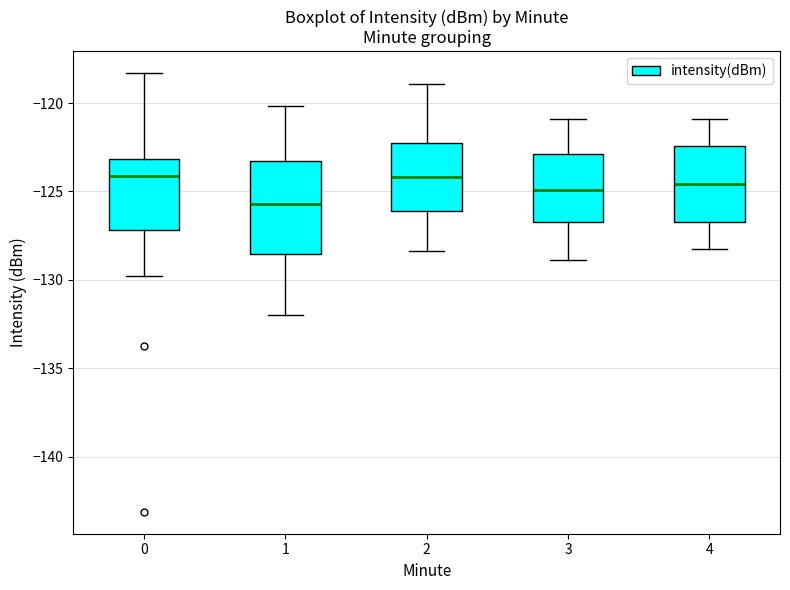

Reading left to right, transcribe this box plot: for each box, give where its median line is, the range the box spans, and where its two whiskers end, as read against the y-axis. The values are not printed on the chart, so give them approximately, as read against the axis.

0: median -124.0, box -127.0 to -123.0, whiskers -130.0 to -118.5
1: median -125.5, box -128.5 to -123.5, whiskers -132.0 to -120.0
2: median -124.0, box -126.0 to -122.0, whiskers -128.5 to -119.0
3: median -125.0, box -126.5 to -123.0, whiskers -129.0 to -121.0
4: median -124.5, box -126.5 to -122.5, whiskers -128.0 to -121.0